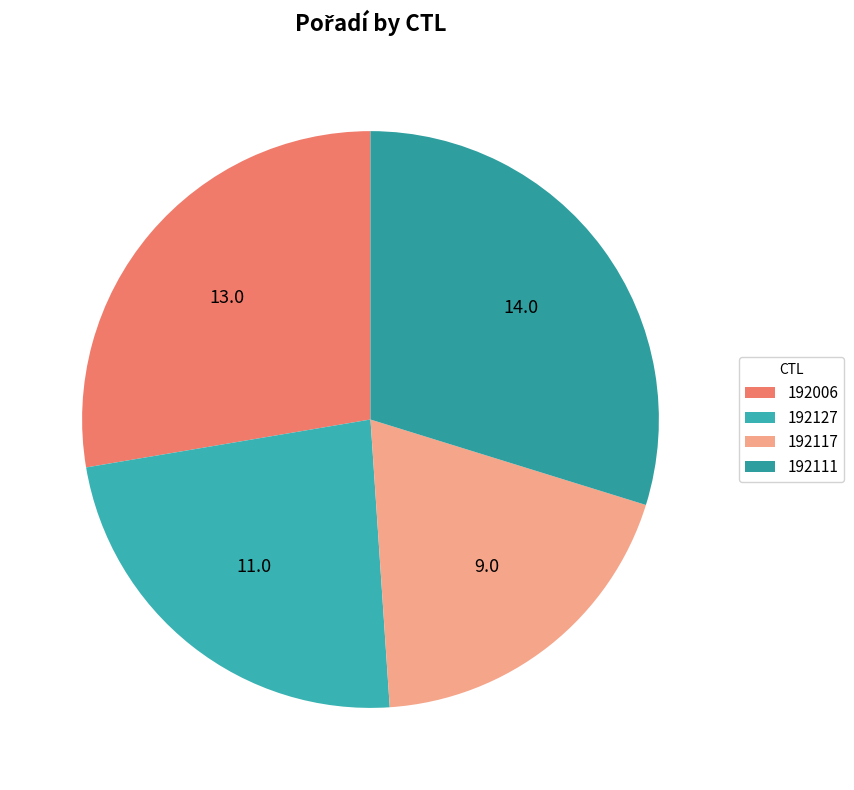

To the nearest percent, what portion does 192127 represent?

23%